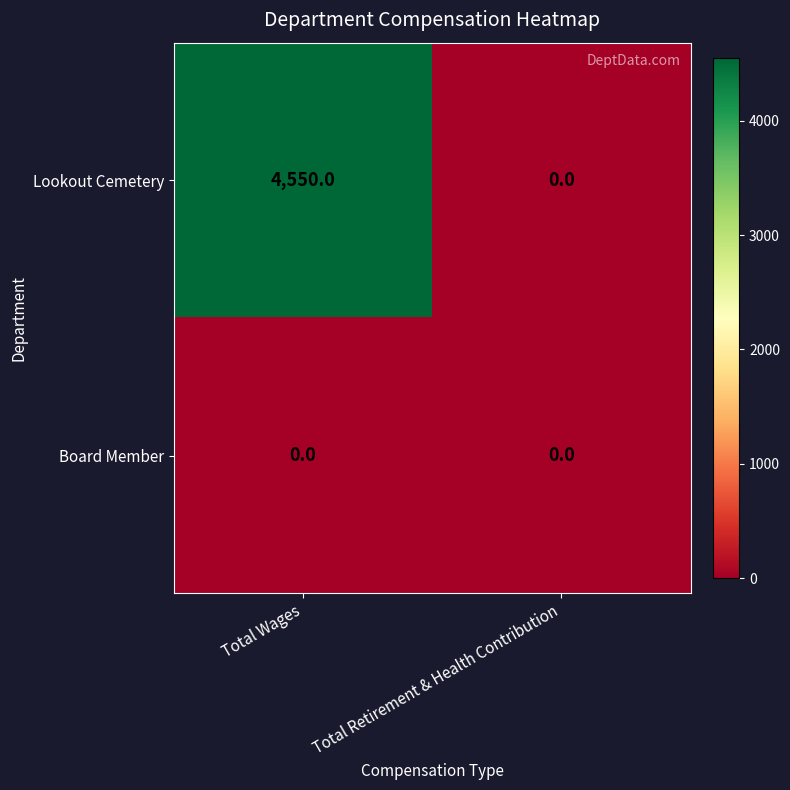

The value of Board Member at Total Wages is 0. True or false?

True